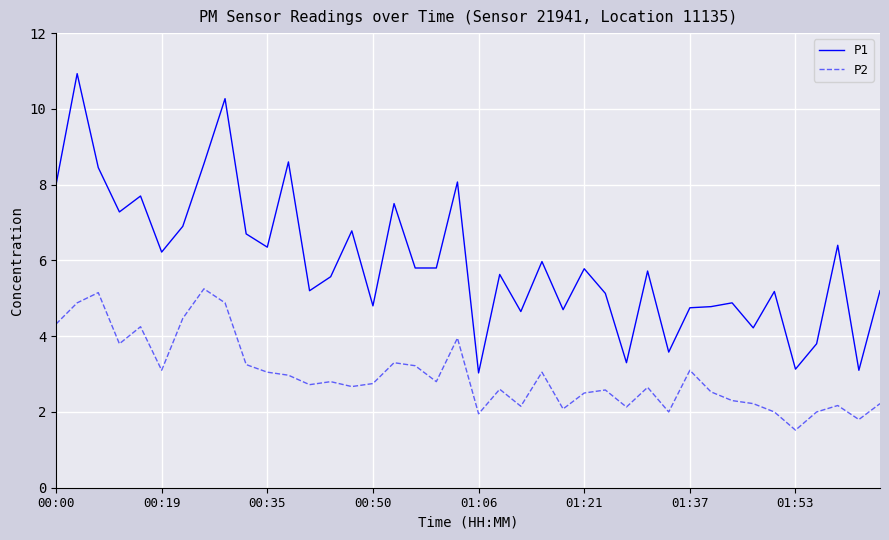

True or false: P2 and P1 cross at least once.

False